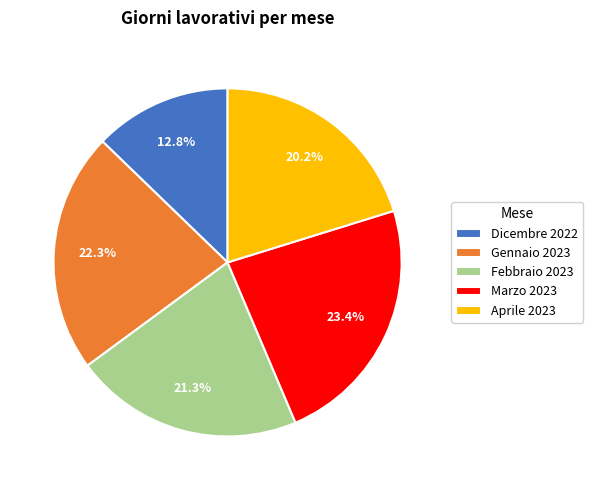

To the nearest percent, what percentage of the pie is Dicembre 2022?

13%